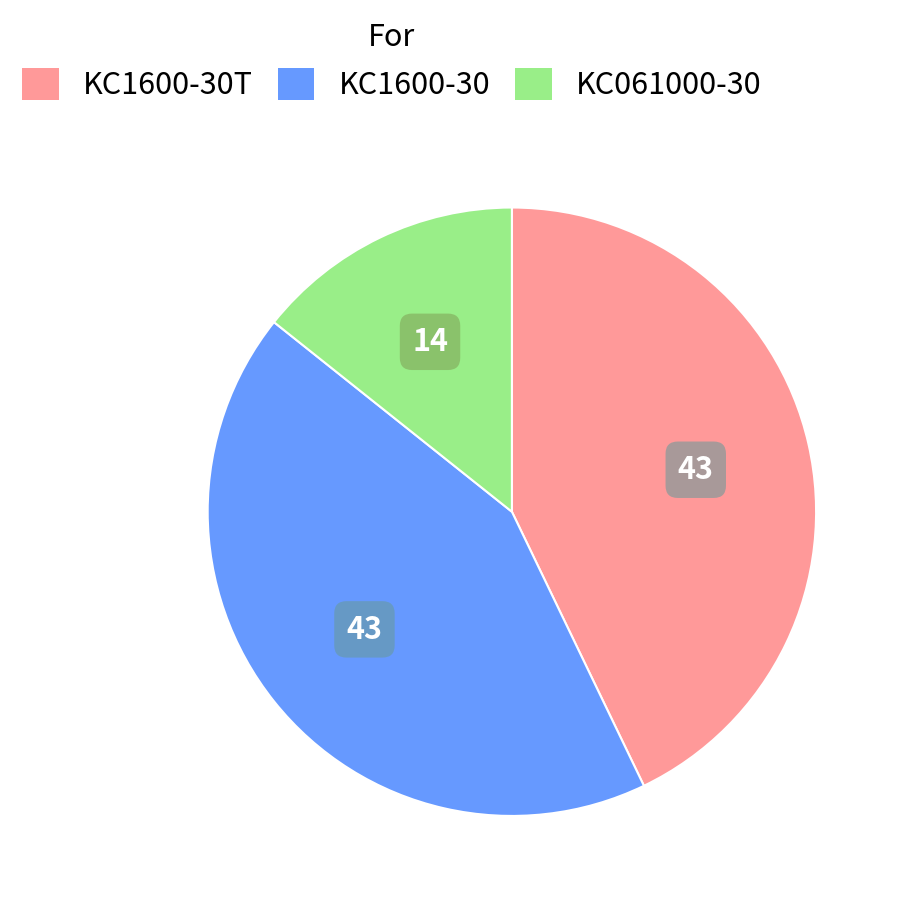

Is there any slice that represents more than half of the pie?

No